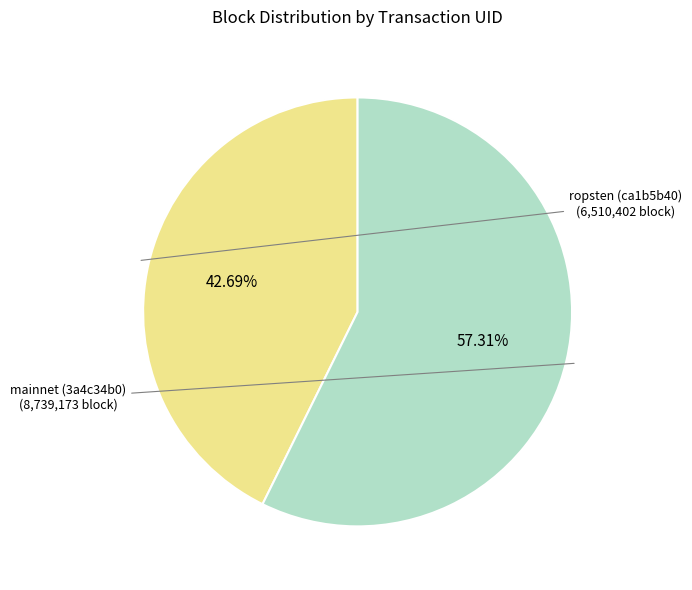

Is there a majority slice in this chart?

Yes